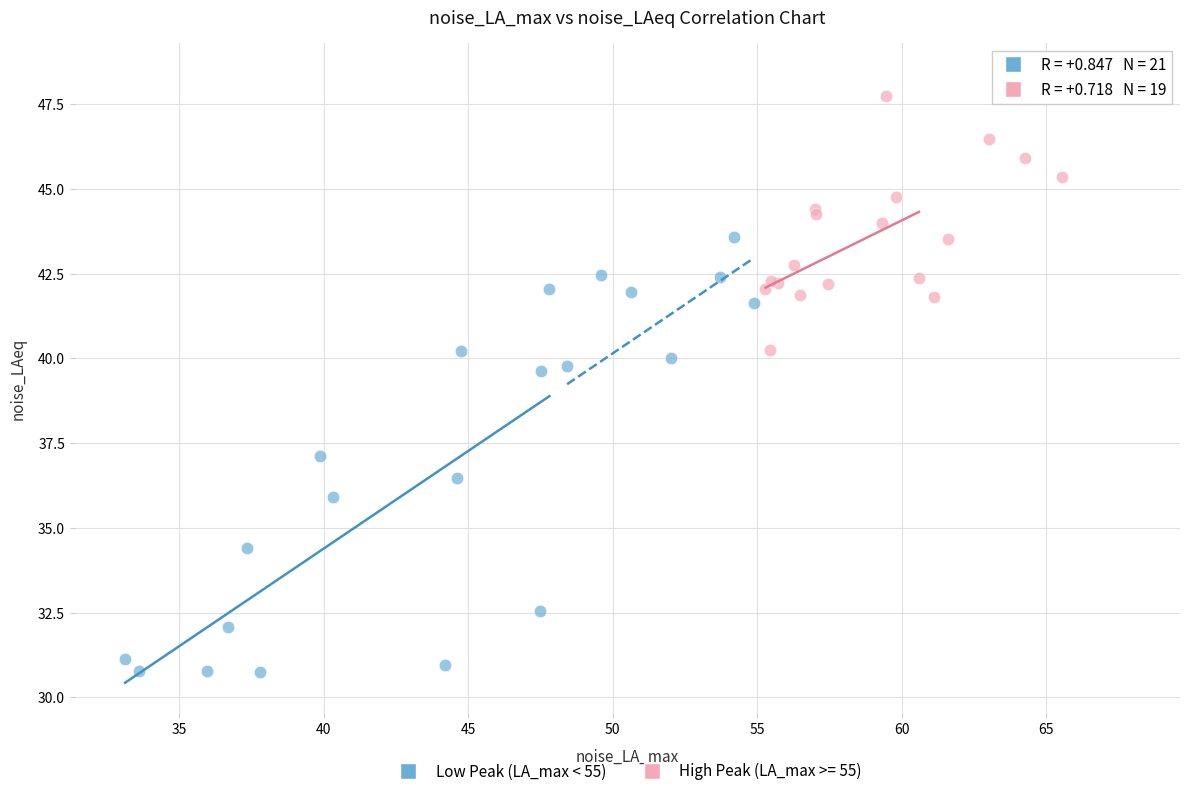

Which series contains the highest Y value?

High Peak (LA_max >= 55)